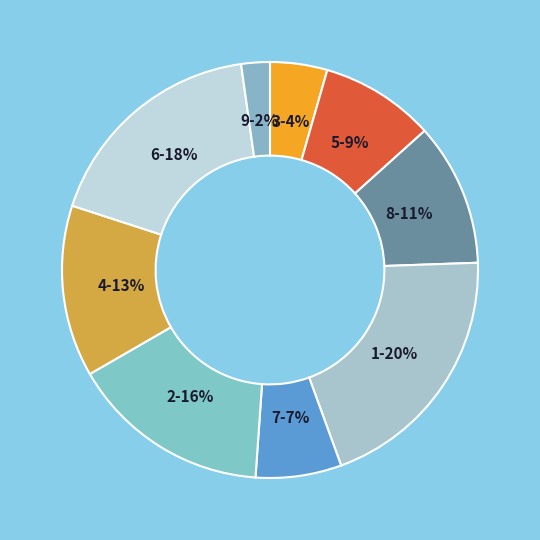

Is there a majority slice in this chart?

No